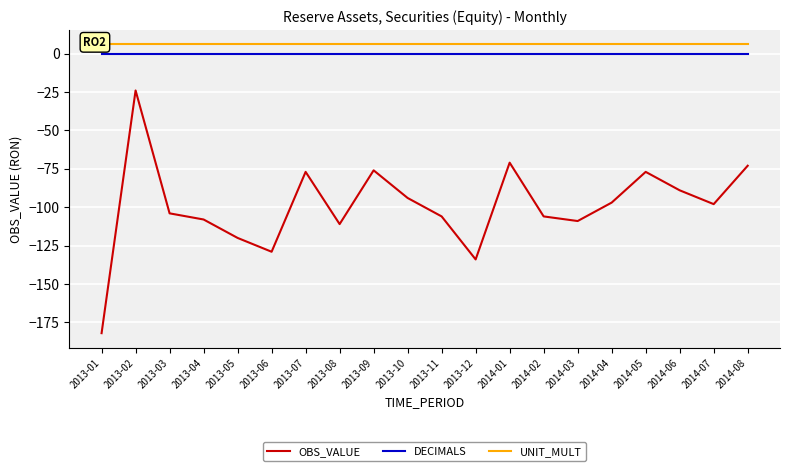

What is the label of the 17th point from the right?

2013-04